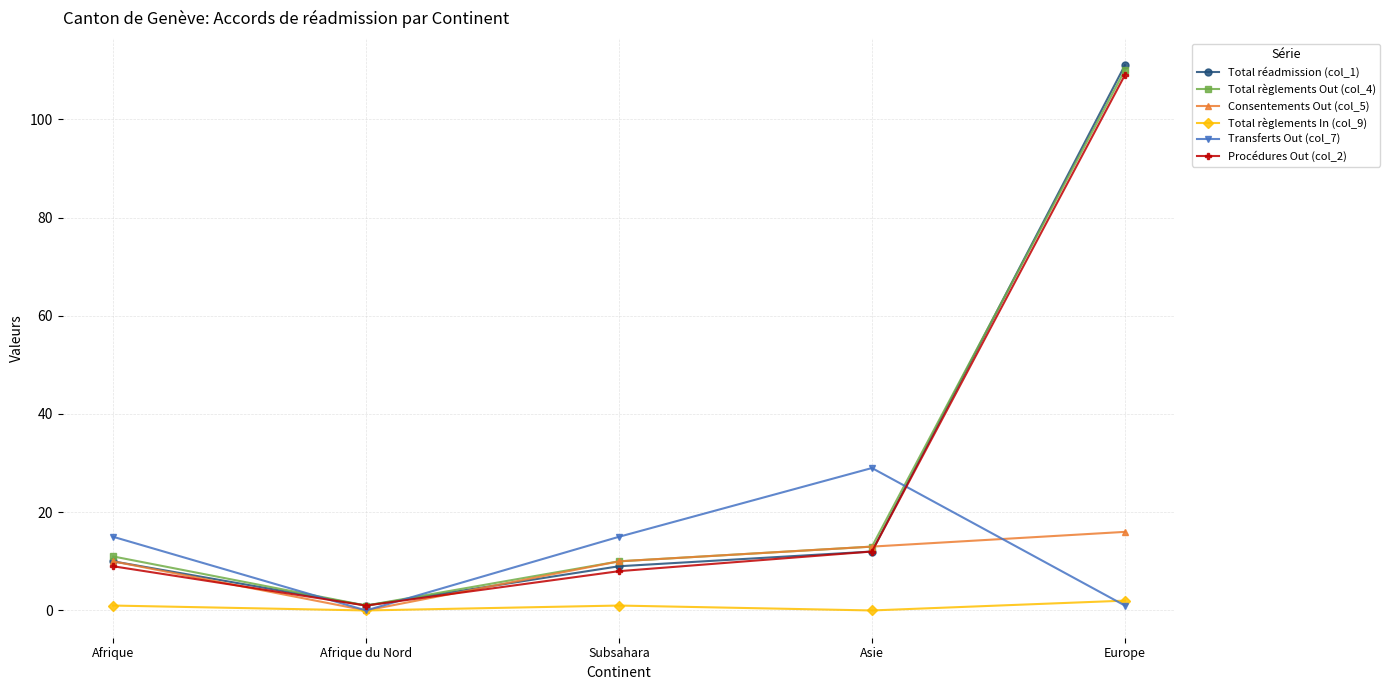

Is the value of Procédures Out (col_2) at Asie greater than the value of Consentements Out (col_5) at Afrique?

Yes